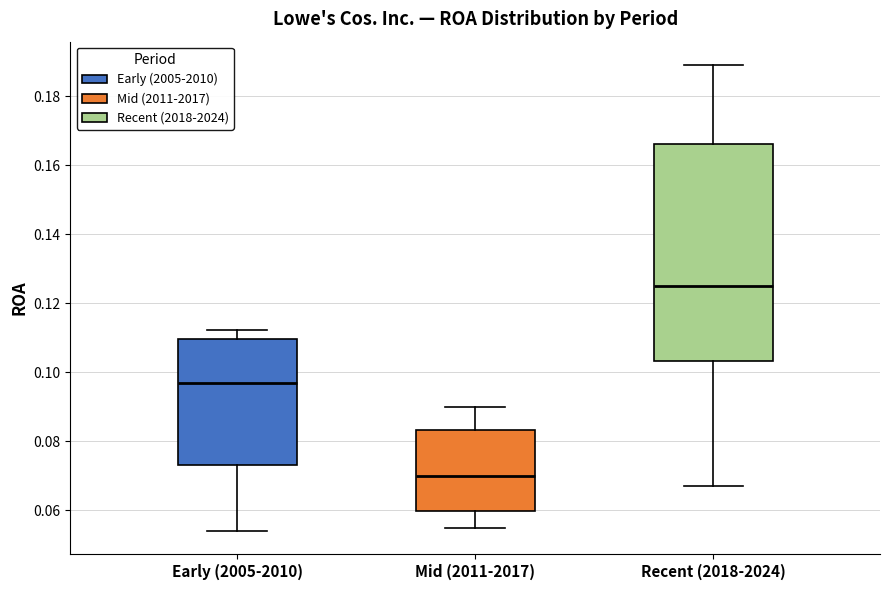

Reading left to right, read every box against the y-axis: the position of its median line, the range the box covers, and the ends of its whiskers. The values are not printed on the chart, so give them approximately, as read against the axis.

Early (2005-2010): median 0.096, box 0.074 to 0.110, whiskers 0.054 to 0.112
Mid (2011-2017): median 0.070, box 0.060 to 0.084, whiskers 0.054 to 0.090
Recent (2018-2024): median 0.124, box 0.104 to 0.166, whiskers 0.068 to 0.190